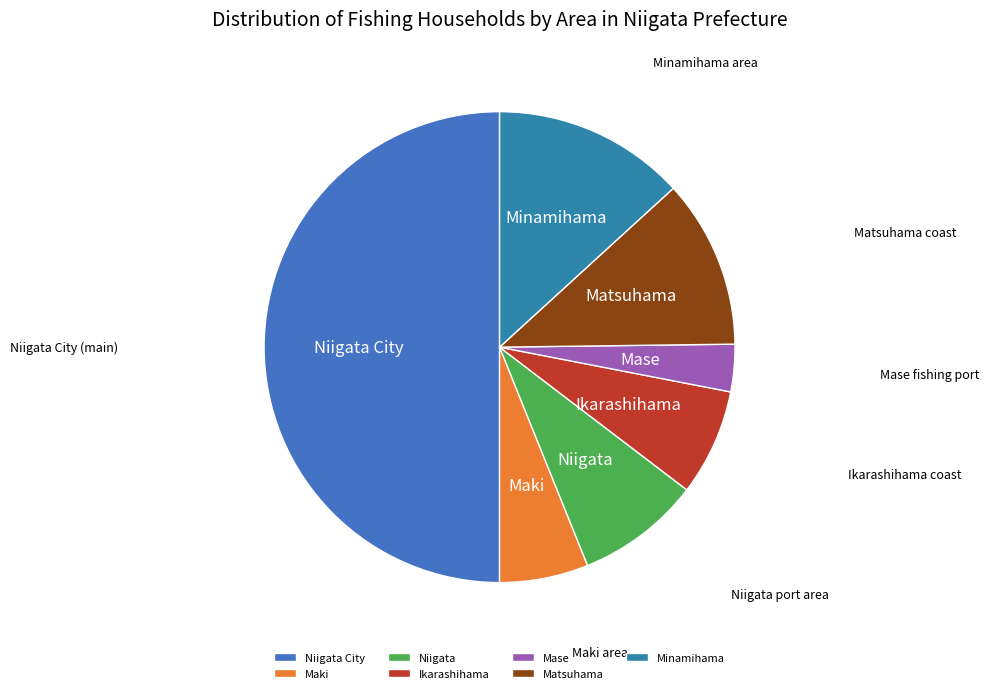

Which has a higher value, Minamihama or Mase?

Minamihama